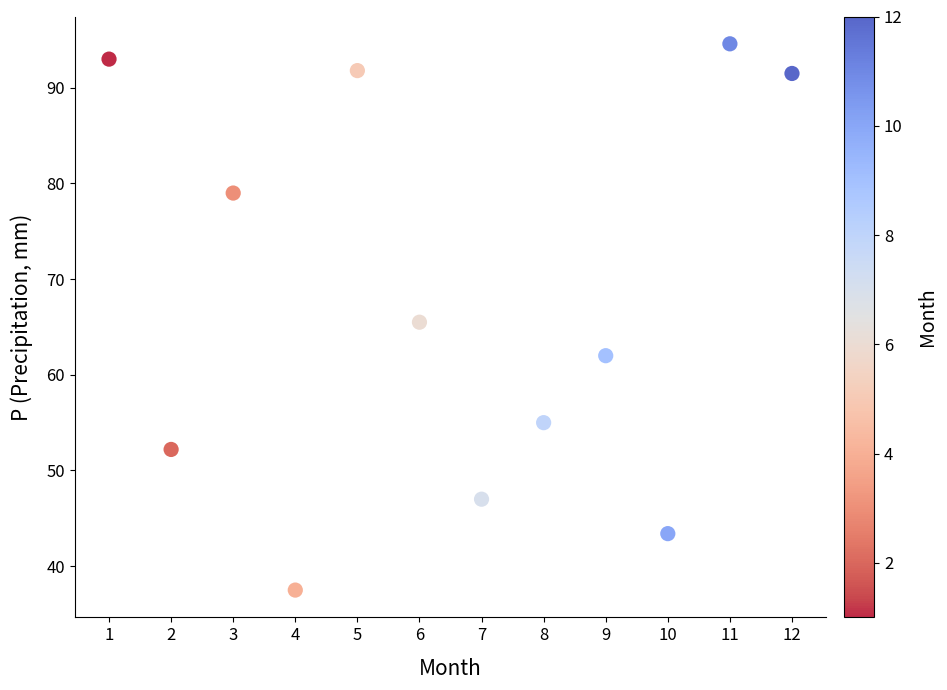

What is the average X value?

6.5